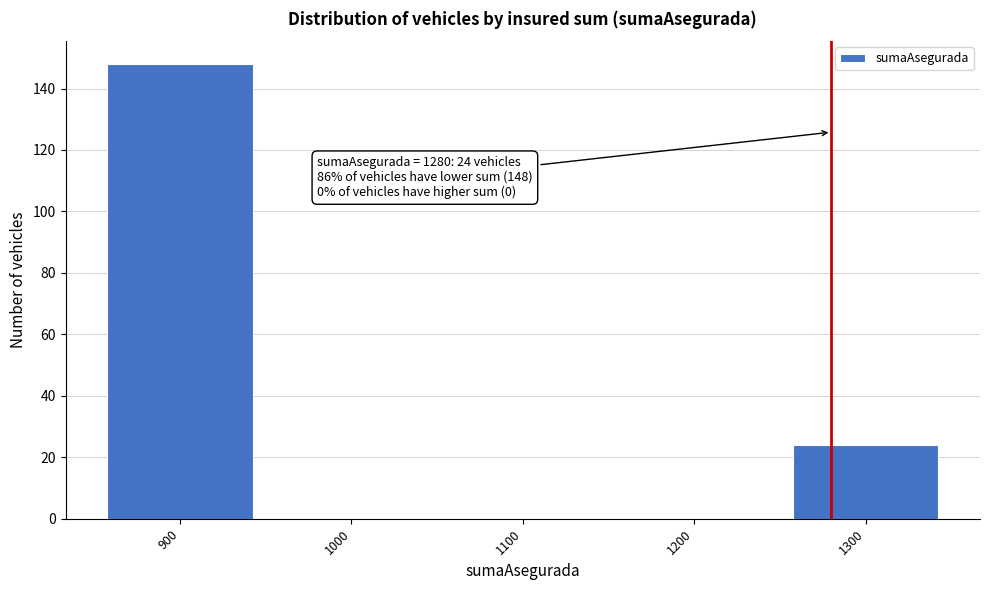

Which range on the x-axis has the tallest bar?

850 to 950